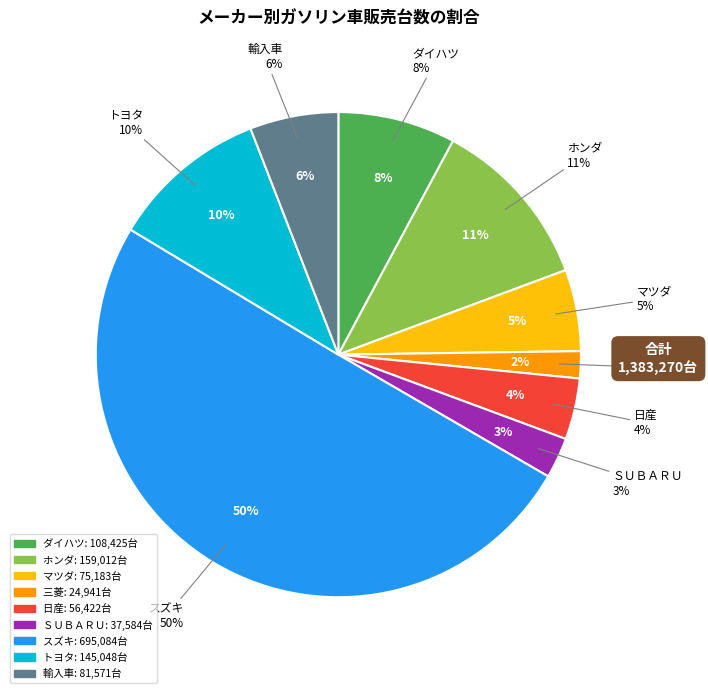

What is the smallest slice in the pie chart?

三菱